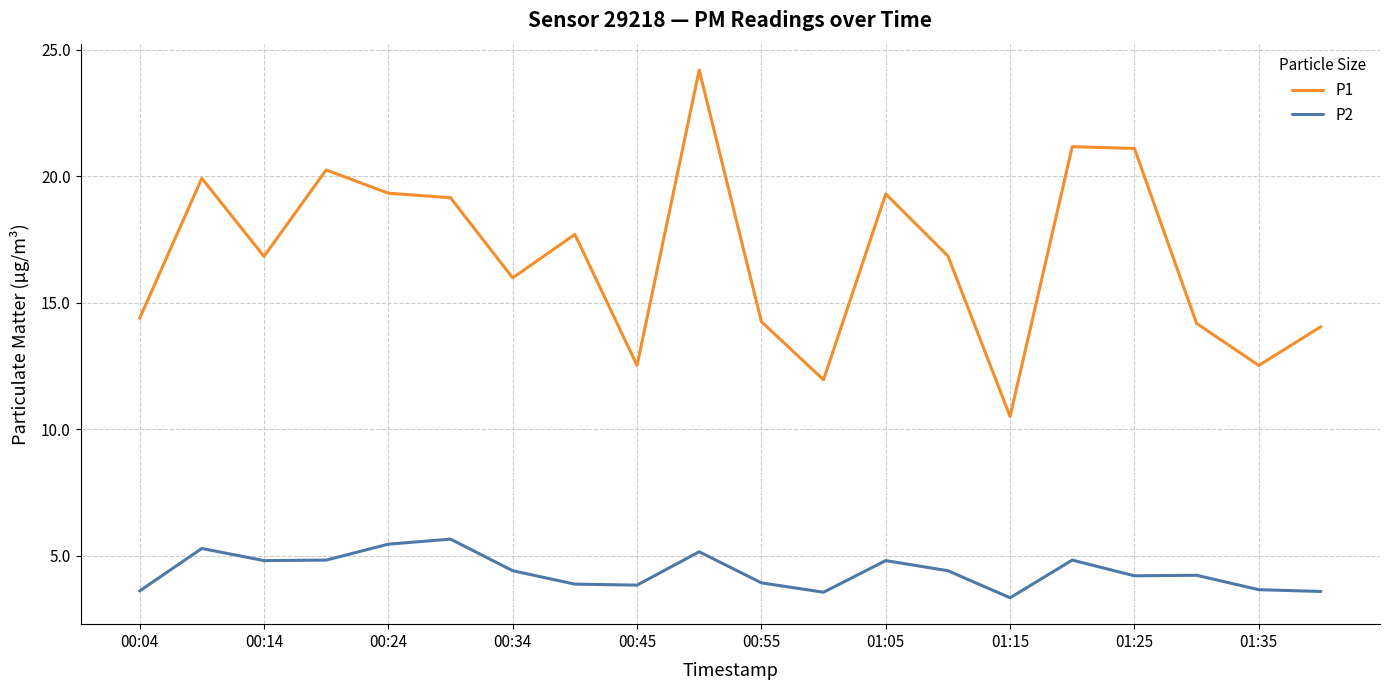

What is the difference between the maximum and minimum values in the P2 series?

2.3